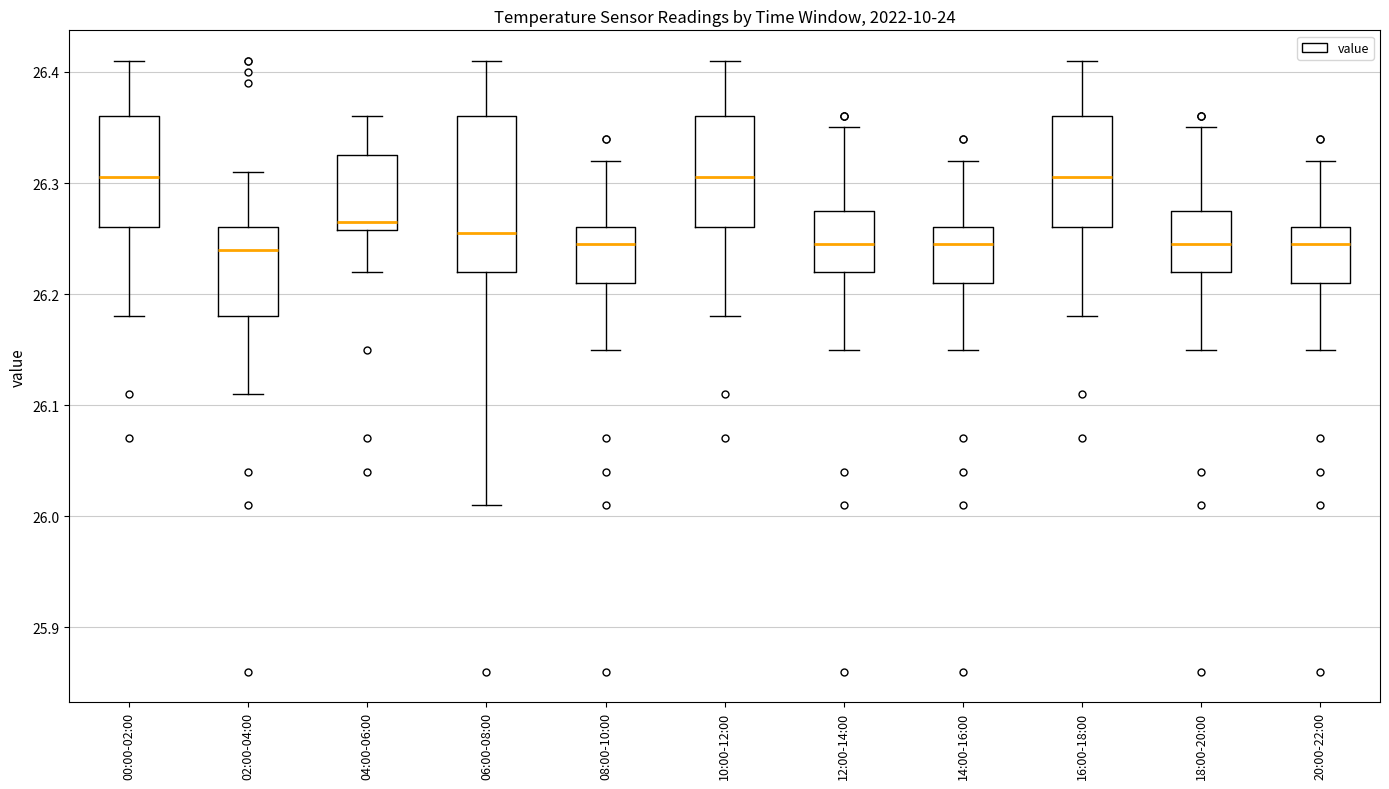

Where is the lower edge of the box for 04:00-06:00 on the y-axis? The values are not printed on the chart, so give them approximately, as read against the axis.

26.26